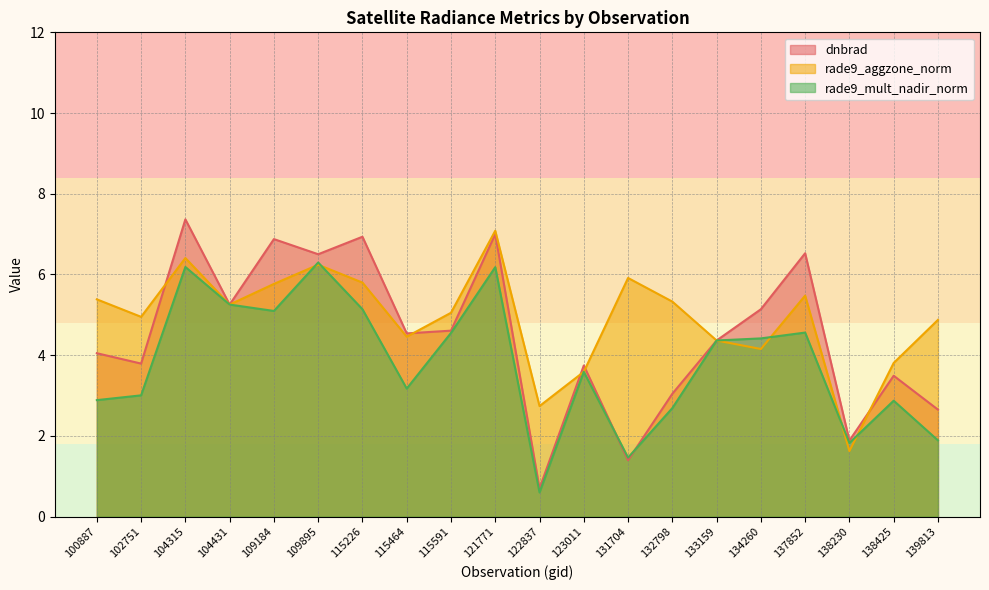

The rade9_aggzone_norm series shows 5.8 at 115226. True or false?

True